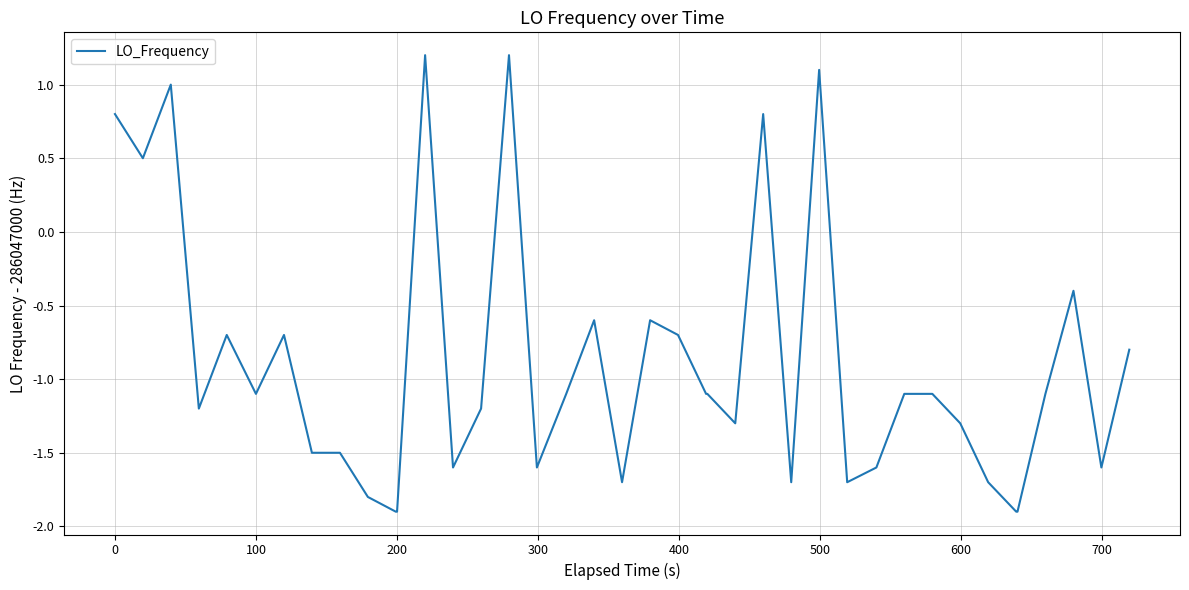

What is the greatest value displayed?

1.2